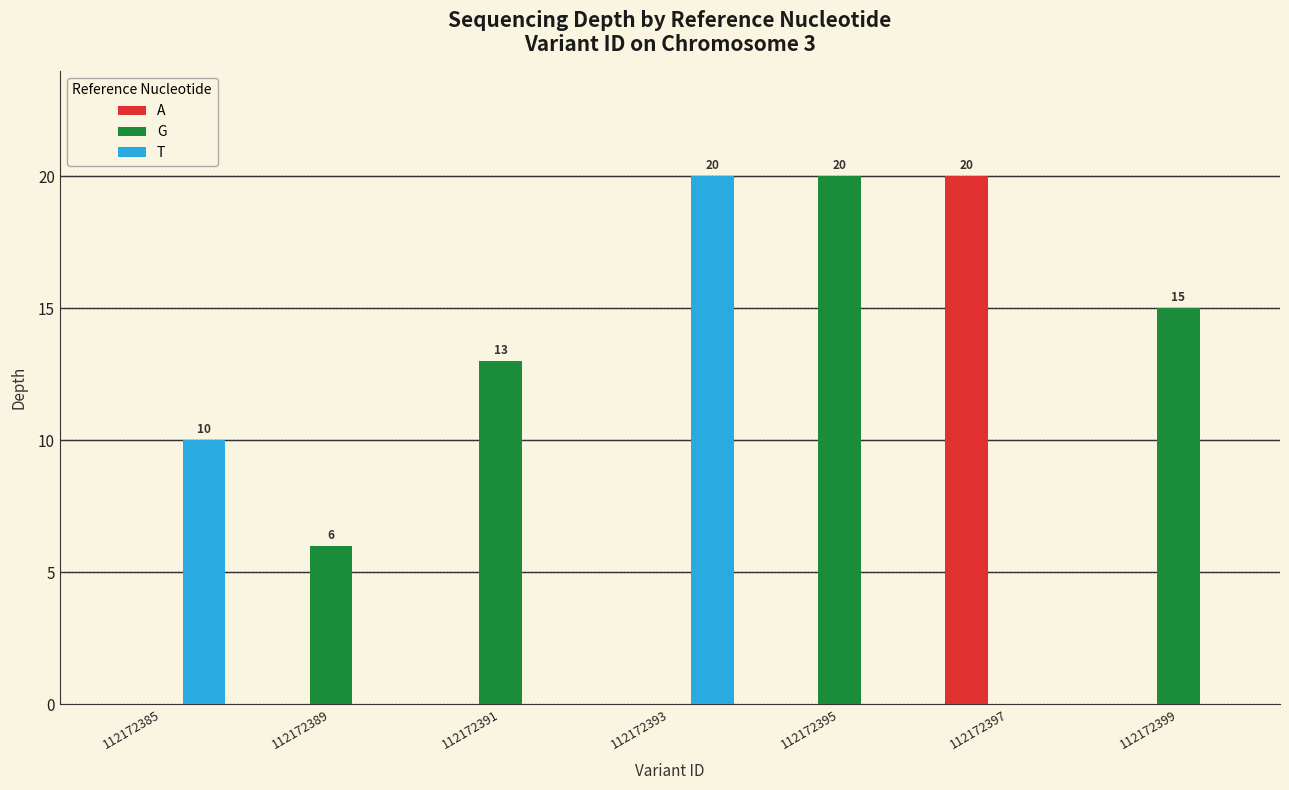

What is the total value across all series at 112172391?

13